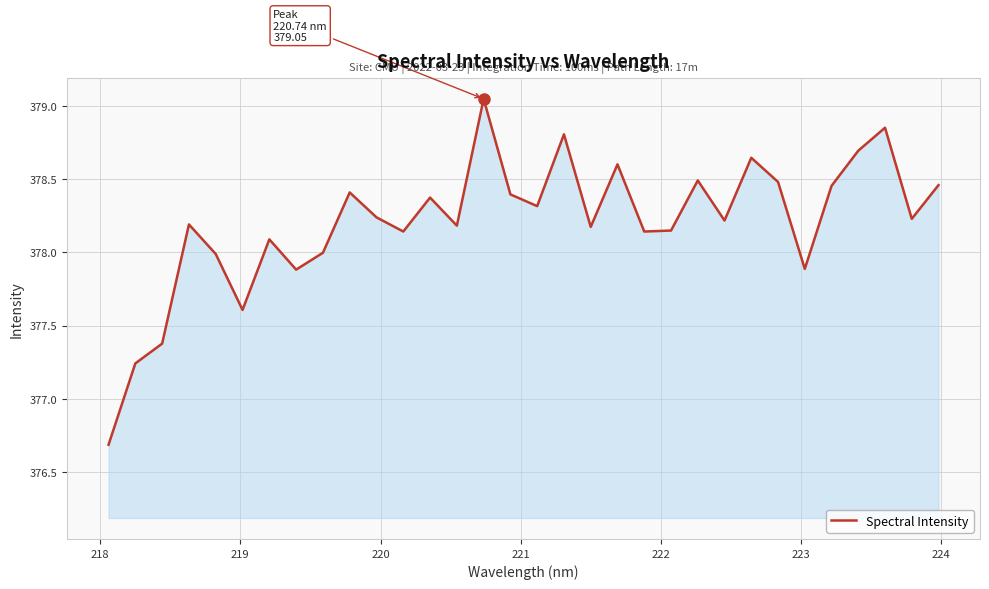

What is the minimum value shown in the chart?

376.7